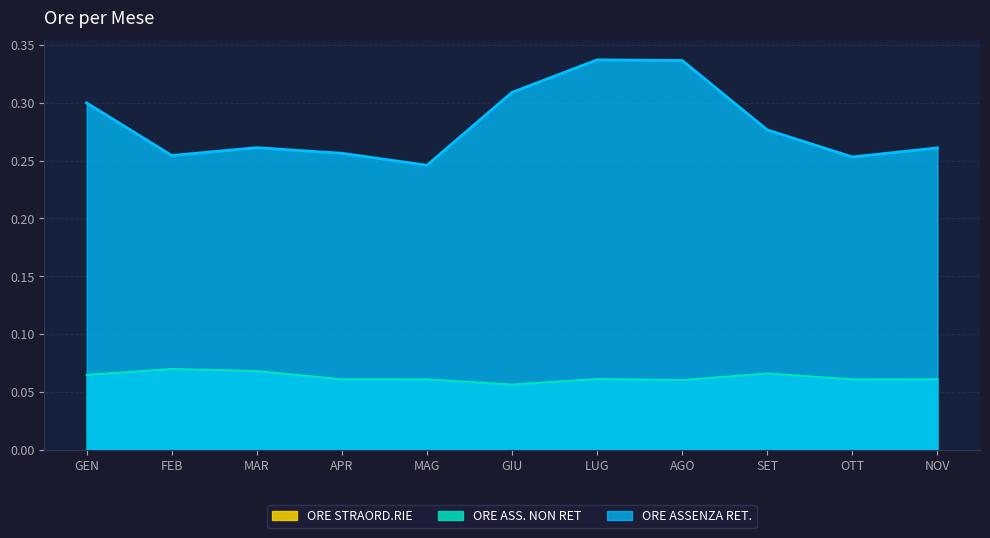

What value does the ORE ASSENZA RET. series have at GIU?

0.3